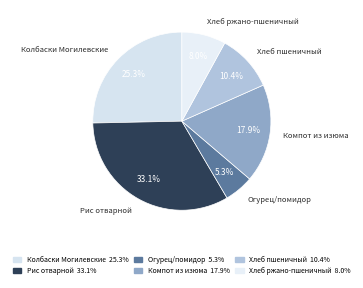

What is the total percentage of Огурец/помидор and Рис отварной?

38.4%